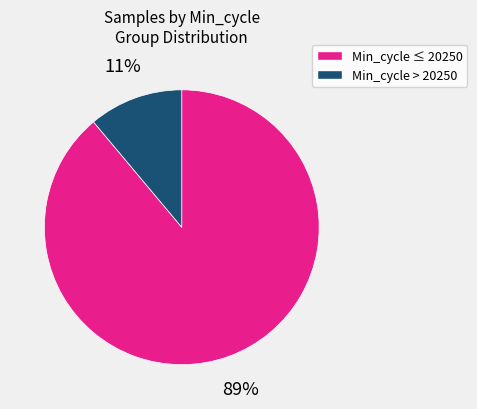

How many segments does this pie chart have?

2